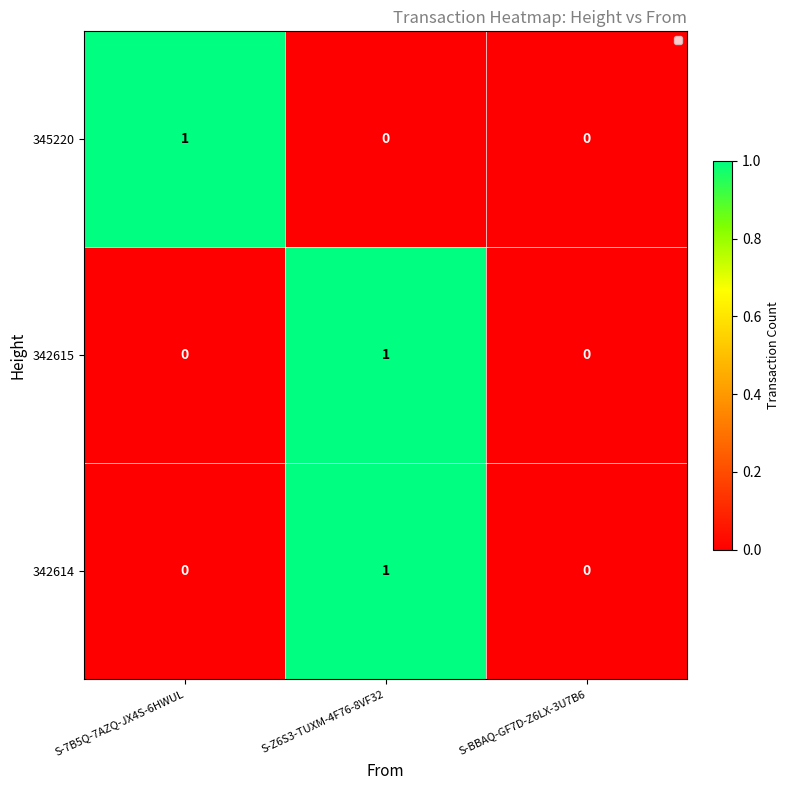

How many distinct data groups are displayed?

3